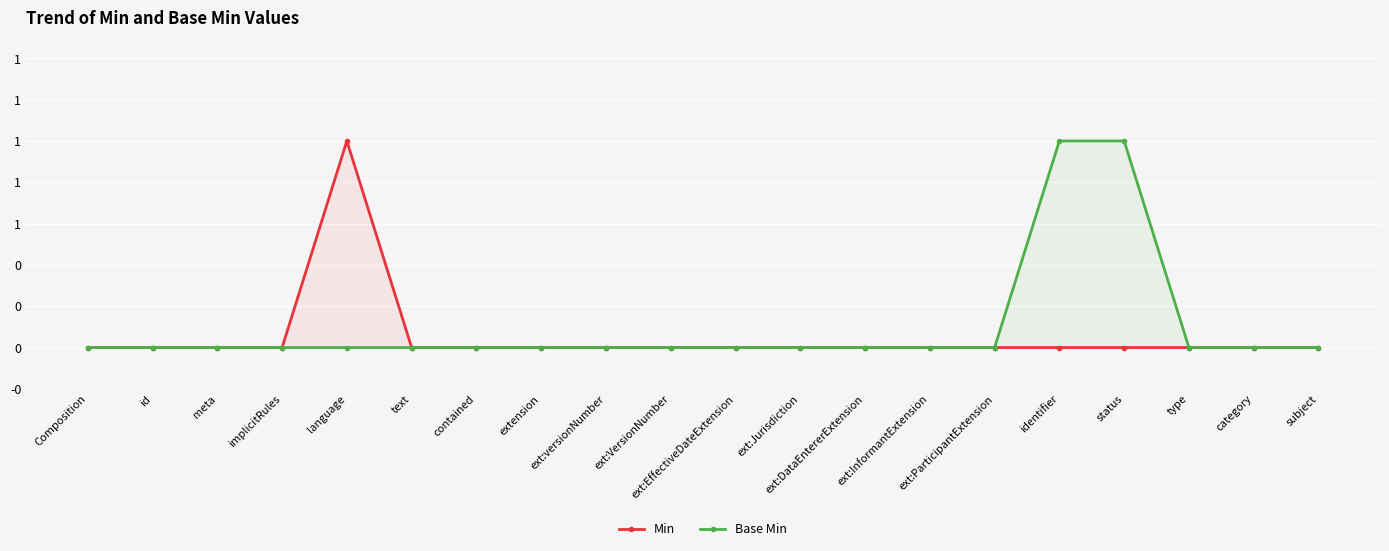

Is it true that Min equals 0 at subject?

False